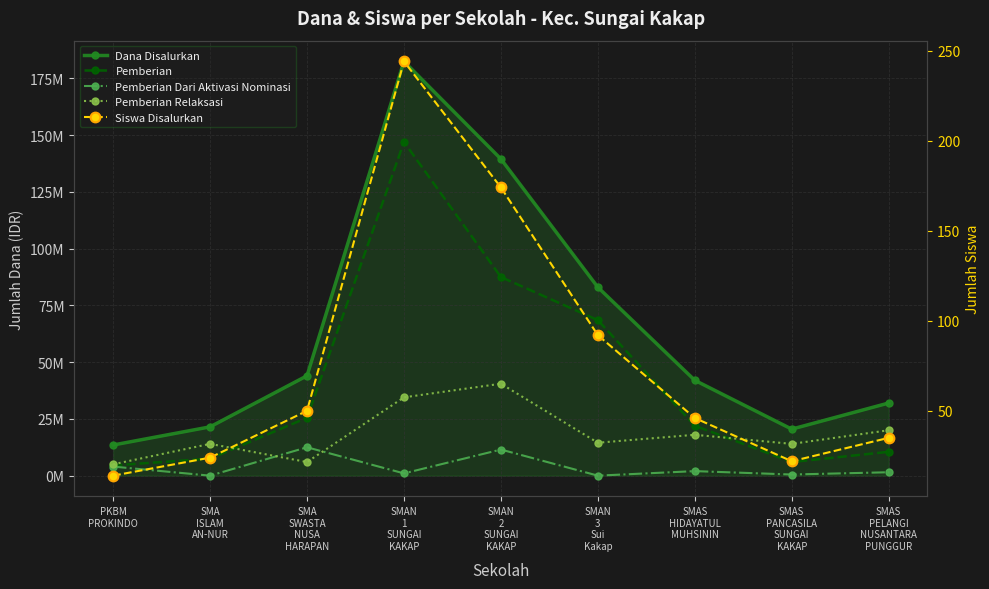

Count the number of data series in this chart.

5